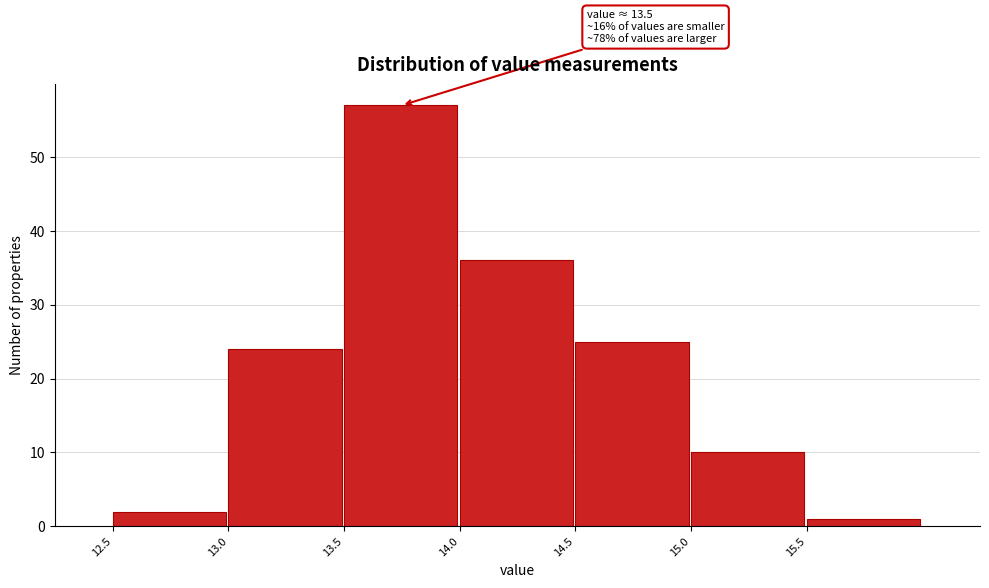

Which range on the x-axis has the tallest bar?

13.5 to 14.0